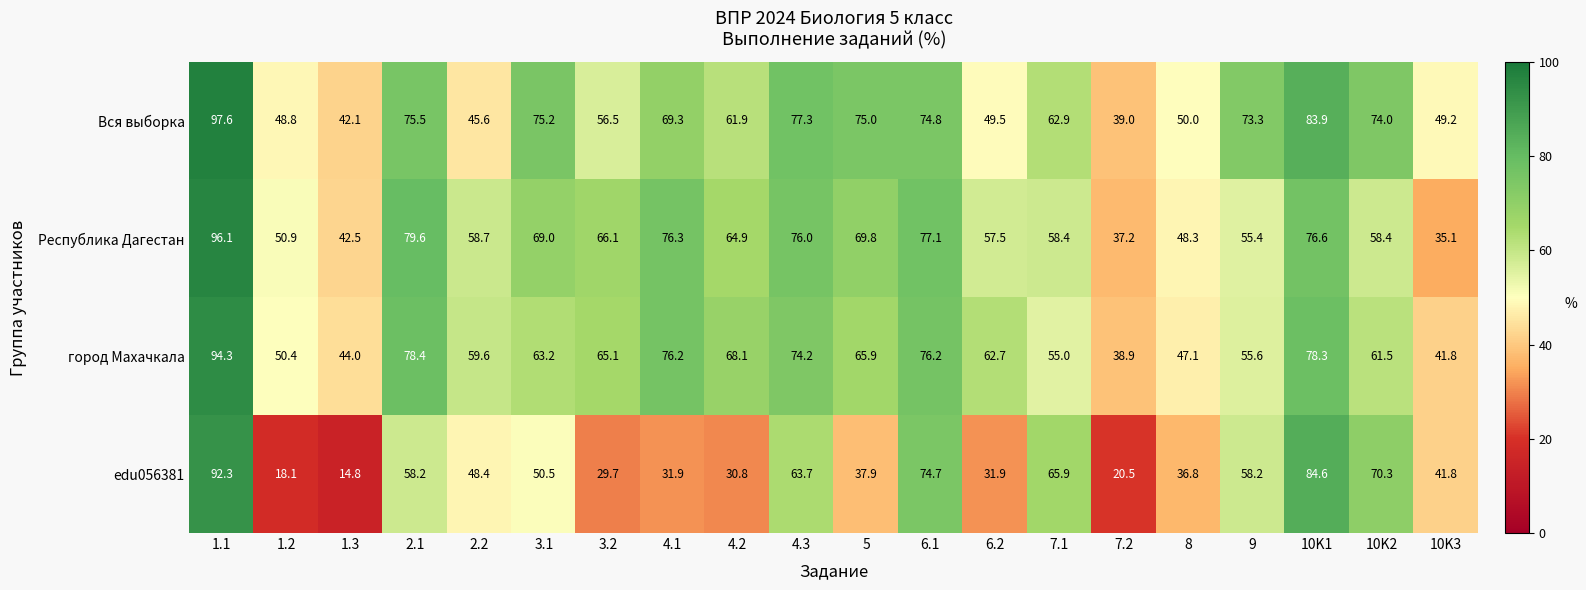

What is the minimum value shown in the chart?

14.8